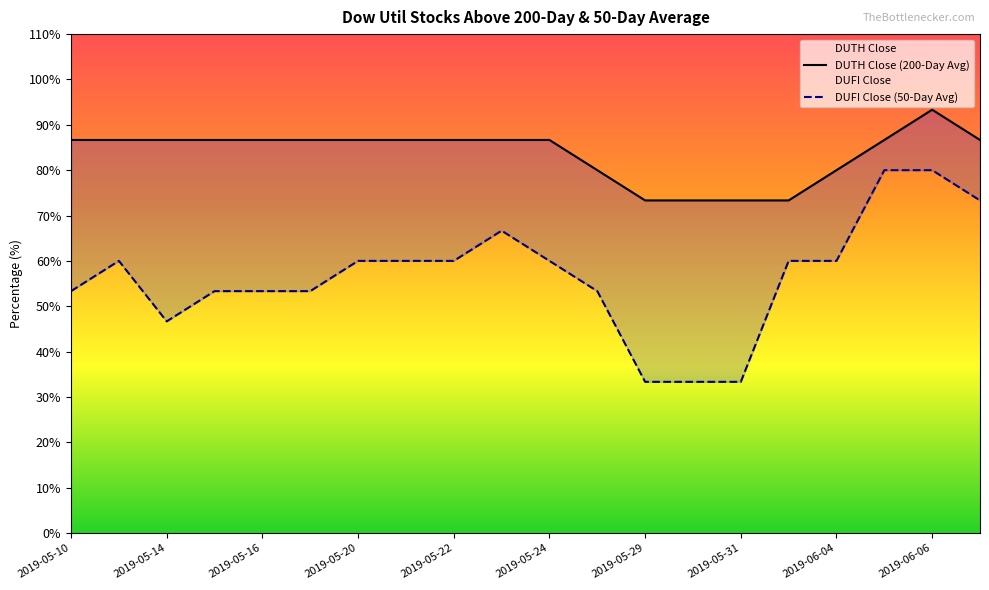

What is the difference between the maximum and second lowest values in the DUTH Close series?

20.0